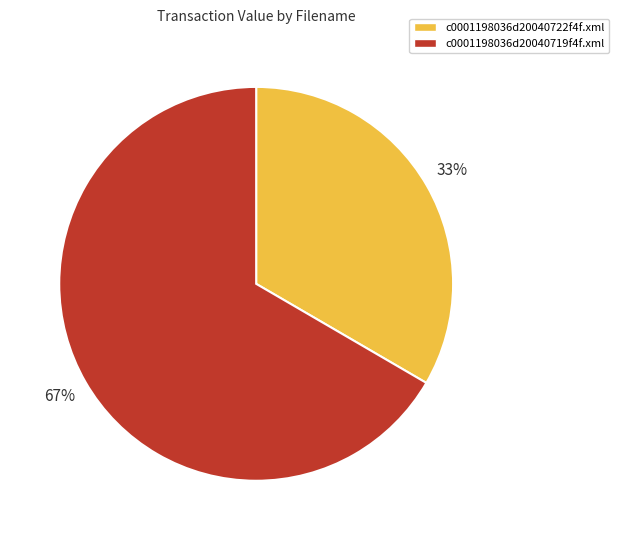

What is the ratio of the value at c0001198036d20040722f4f.xml to the value at c0001198036d20040719f4f.xml?

0.5